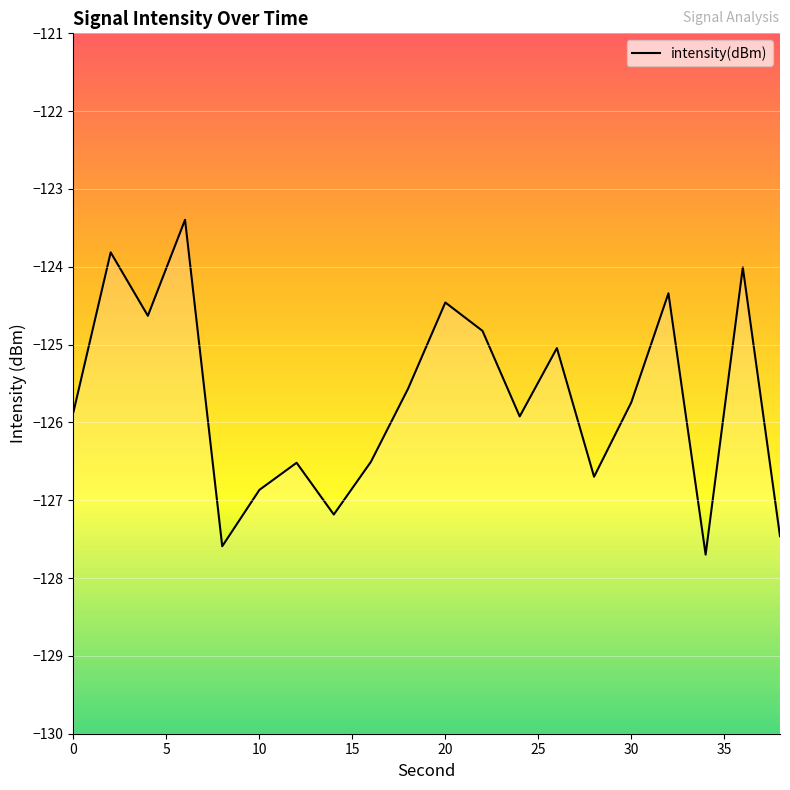

The value at 0 is -125.9. True or false?

True